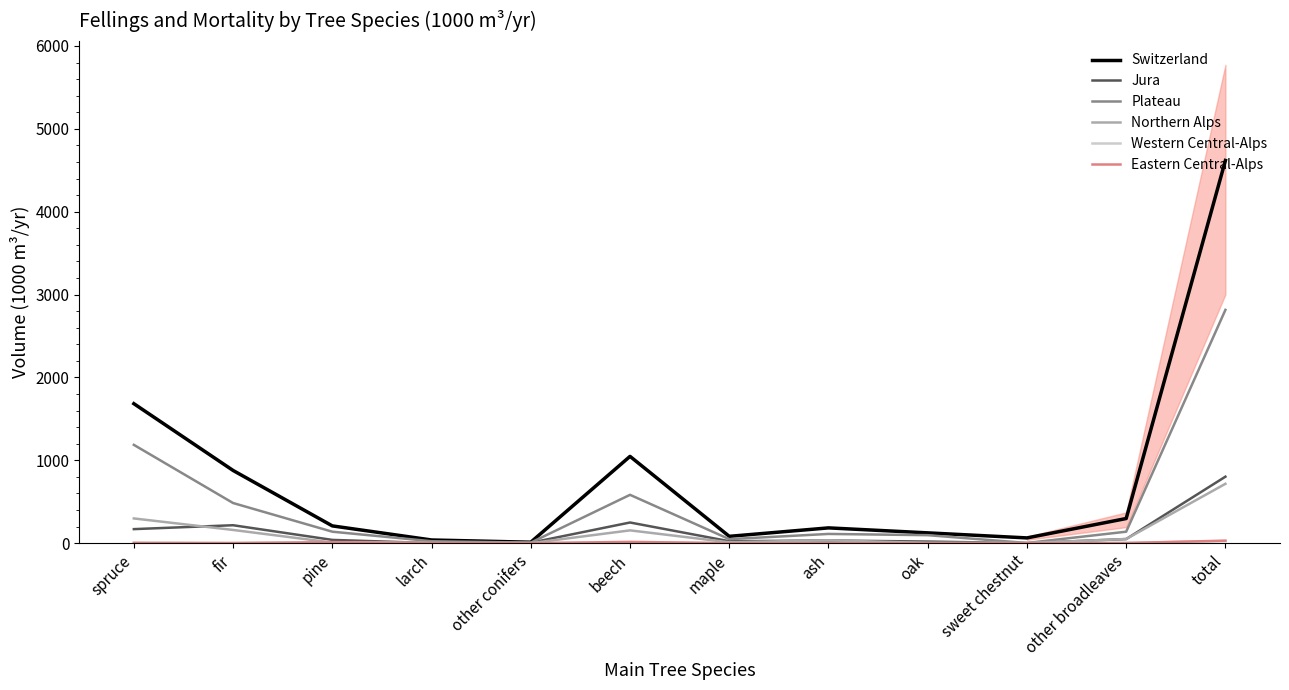

At which category does the chart reach its peak across all series?

total